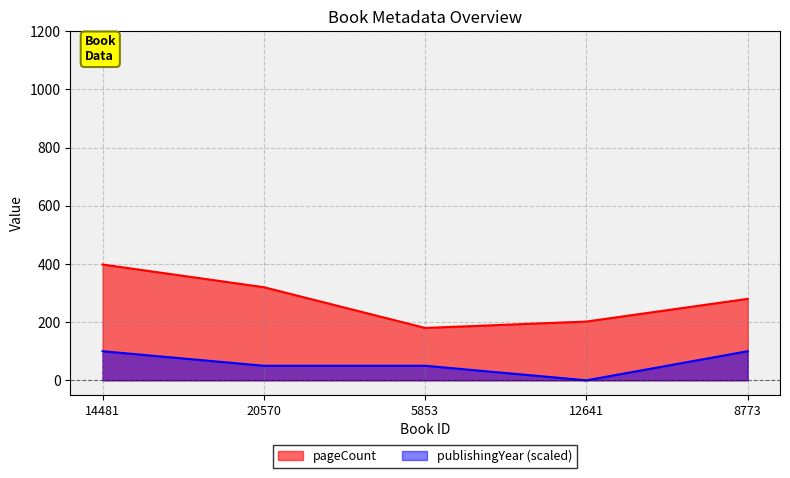

At how many categories does at least one series exceed 0?

5